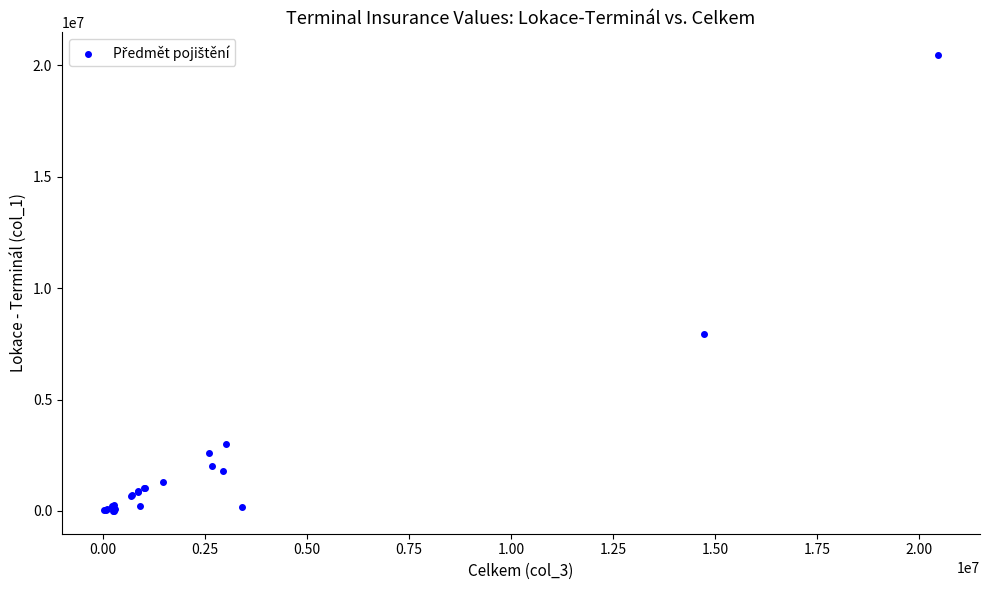

What Y value in the scatter plot is closest to 10231874?

7940931.0